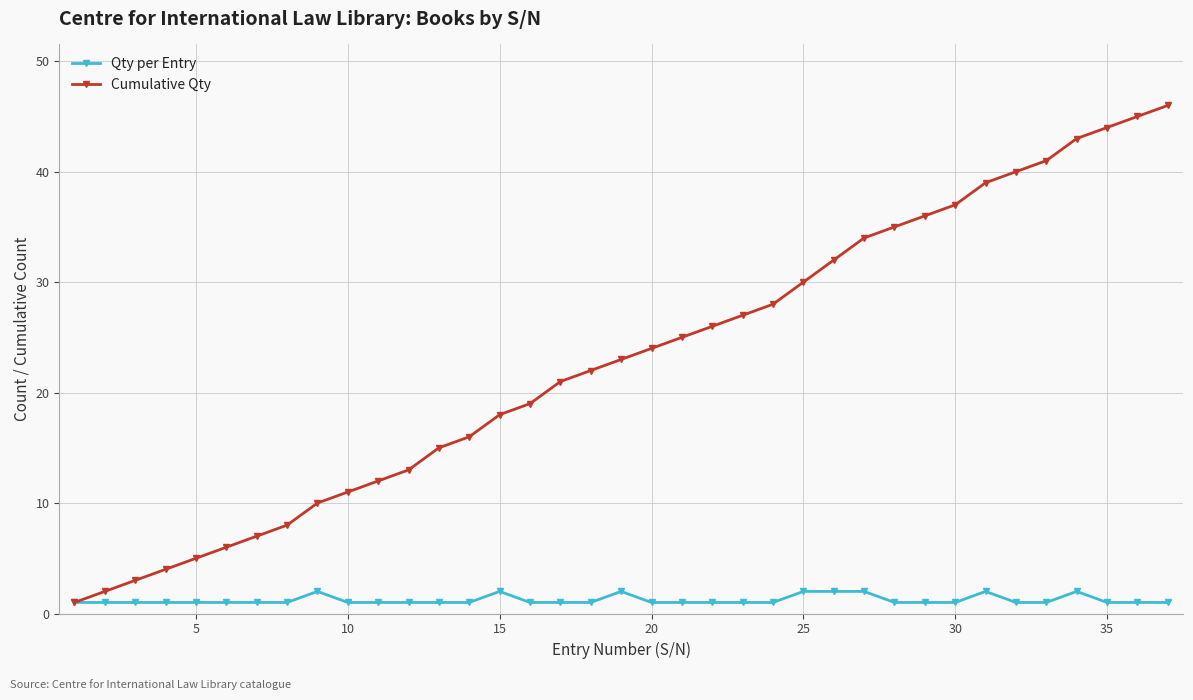

Which series has the widest spread of values?

Cumulative Qty